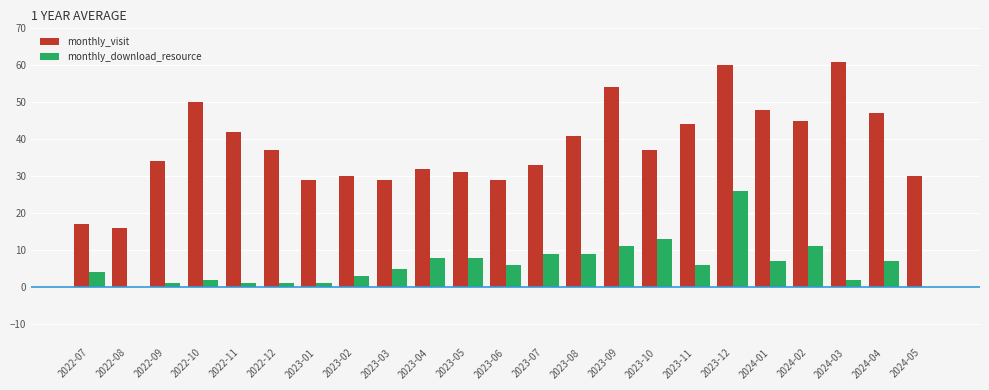

What is the sum of all monthly_download_resource values?

141